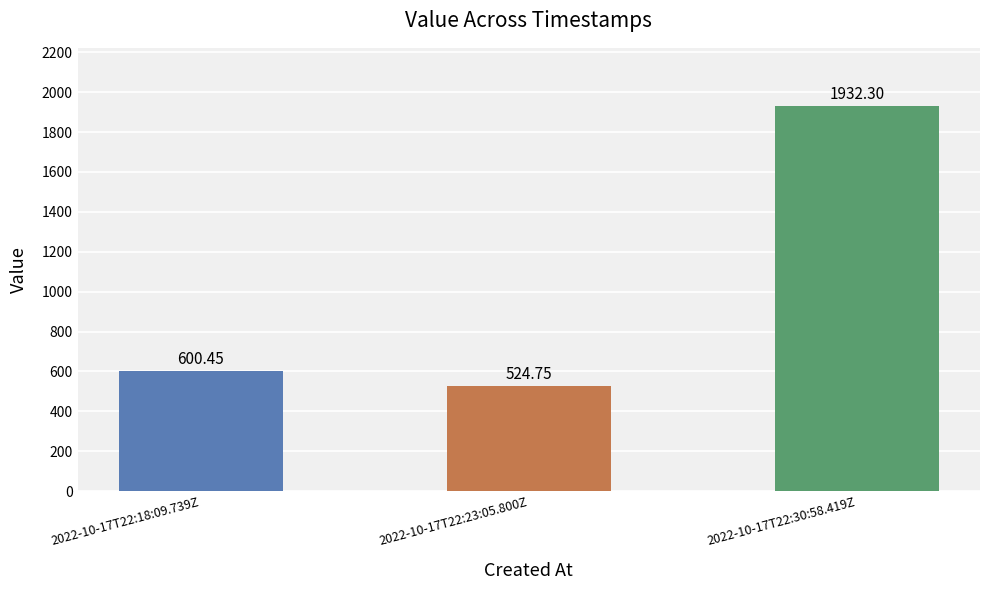

What is the average value?

1019.2